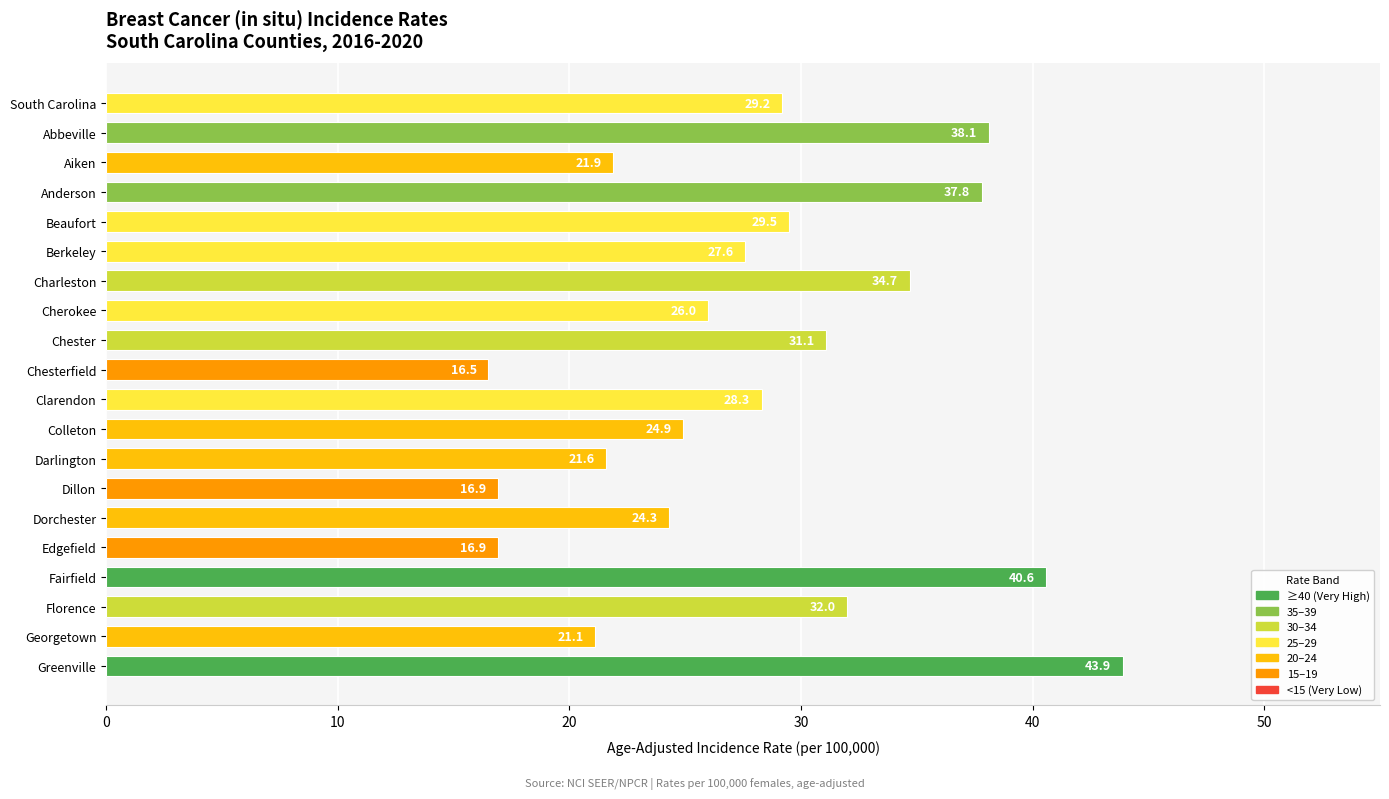

How many data points are above 28?

10